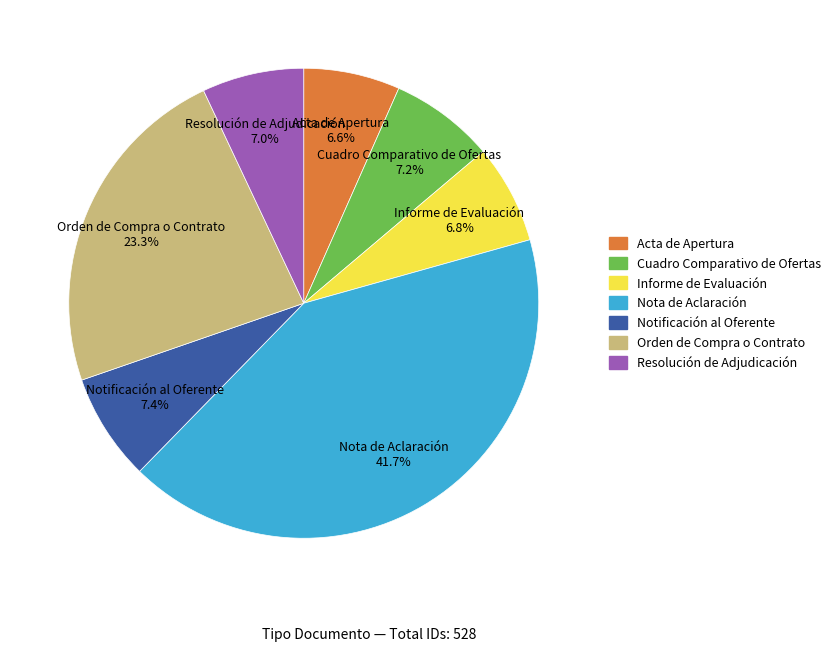

What is the largest slice in the pie chart?

Nota de Aclaración